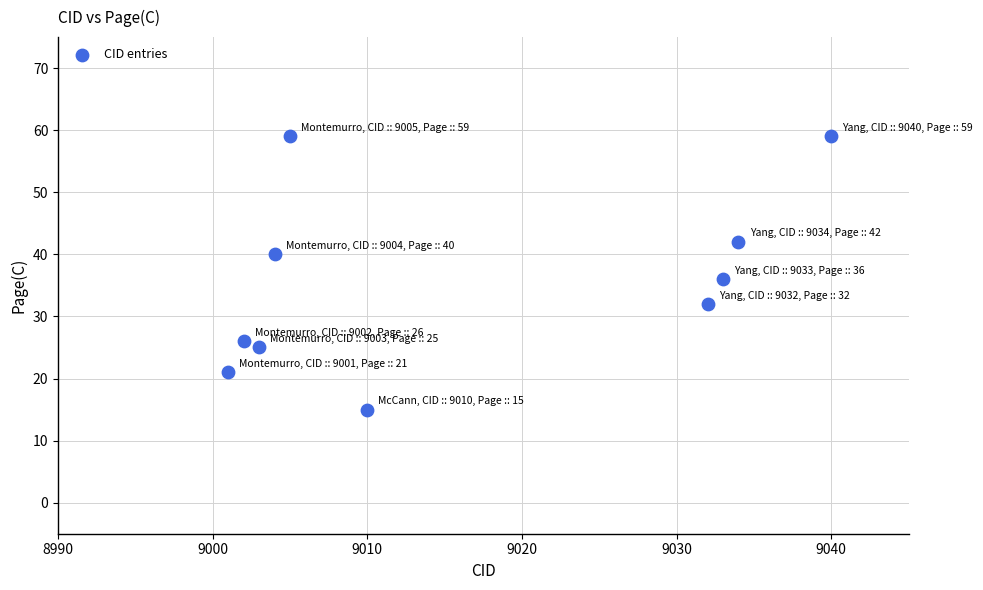

What is the average X value?

9016